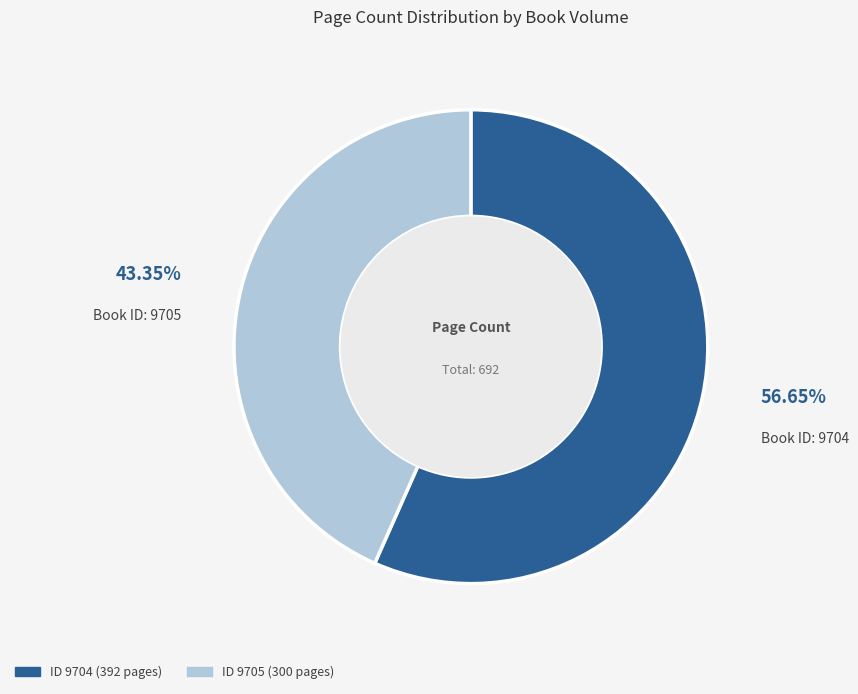

Does any single category account for the majority?

Yes